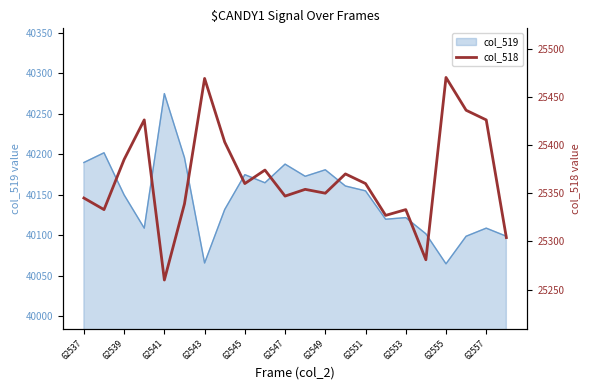

The value of col_519 at 62553 is 40122. True or false?

True